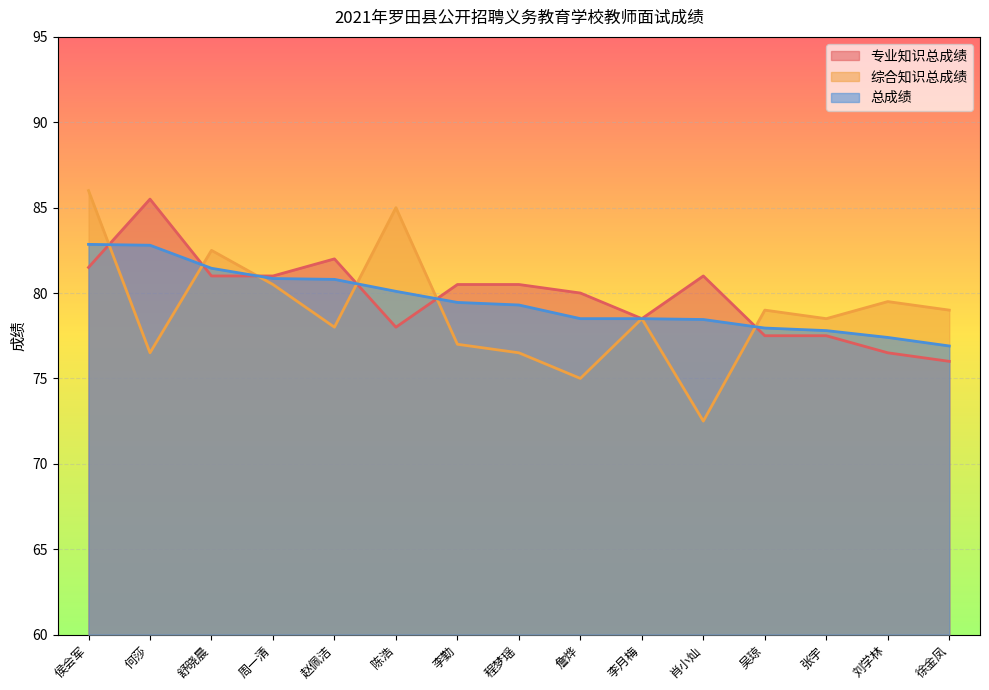

Where does the 总成绩 series first go above 79?

侯会军